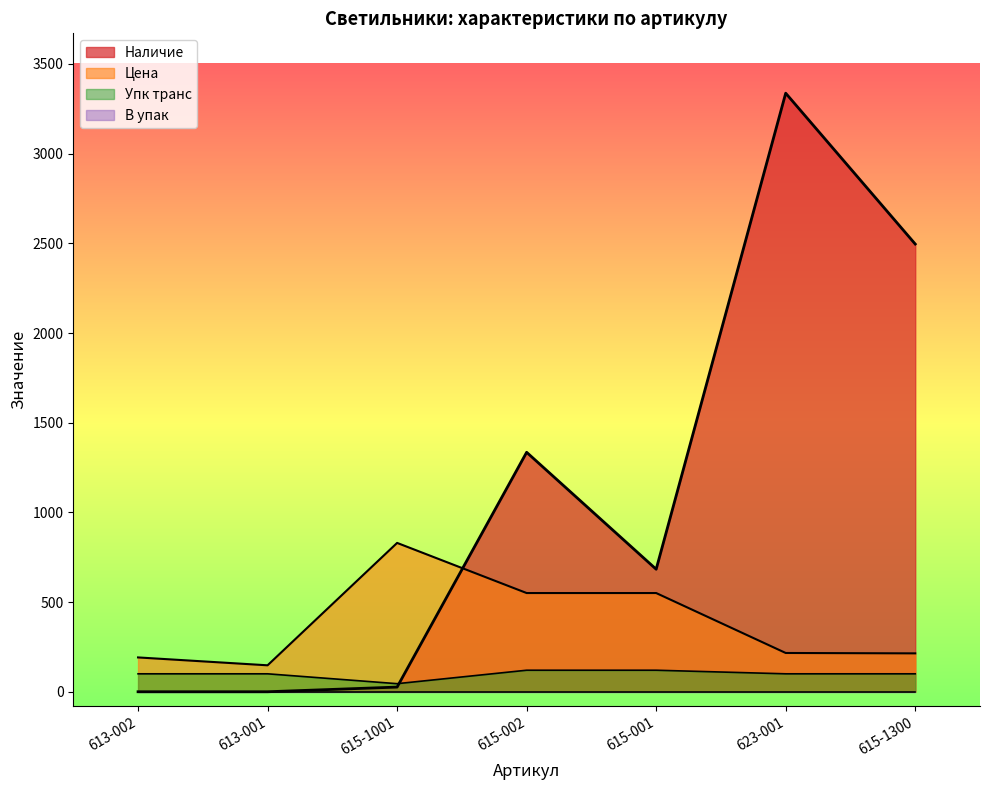

What is the difference between the Цена values at 613-001 and 623-001?

68.7